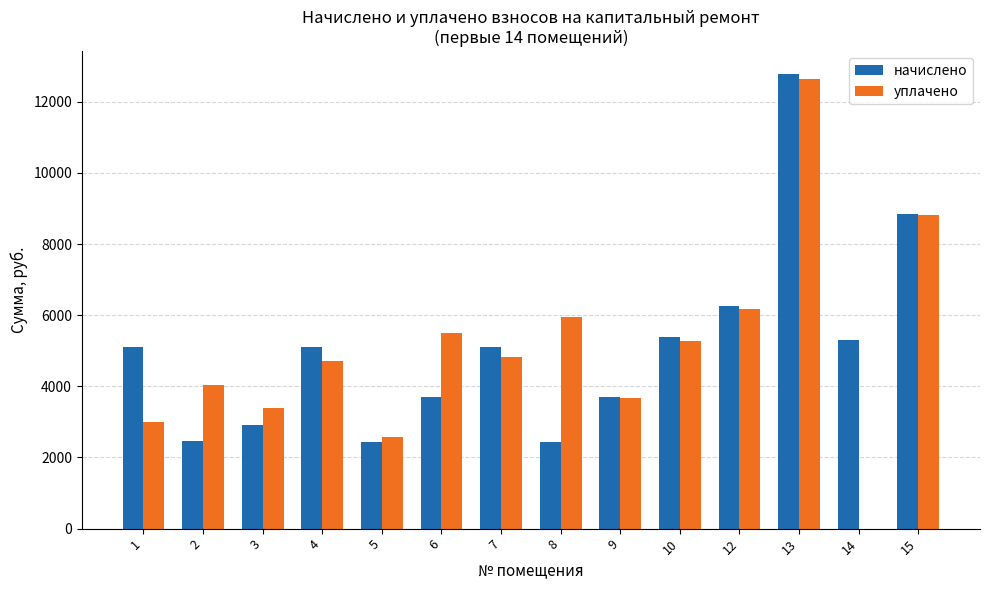

What is the total value across all series at 15?

17650.0